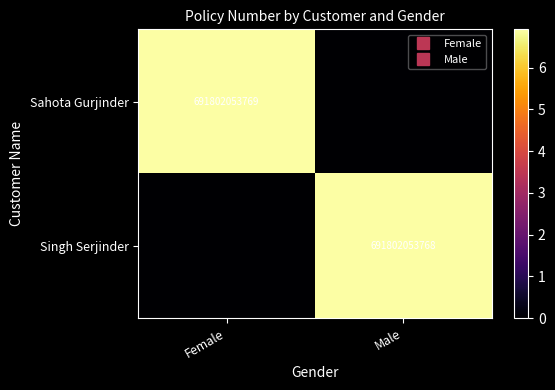

What is the average value of the Singh Serjinder series?

345901026884